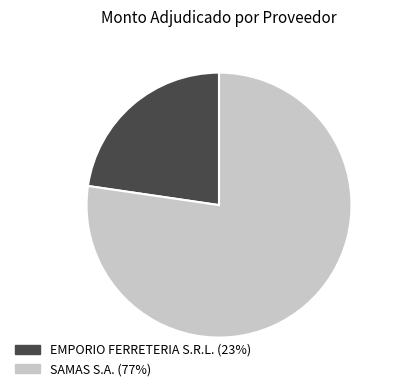

Which slice represents more than half of the pie?

SAMAS S.A.